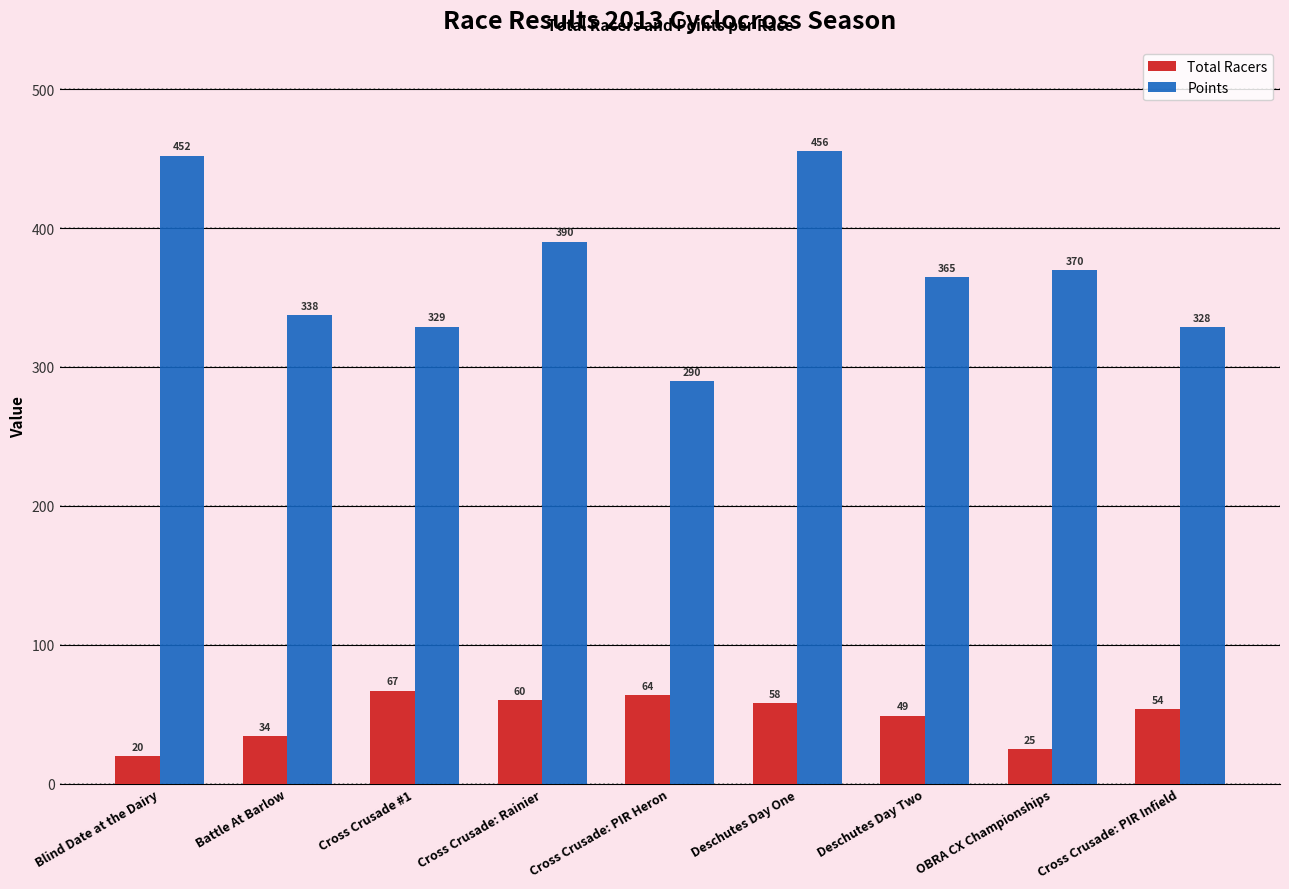

What is the average value of the Total Racers series?

47.9